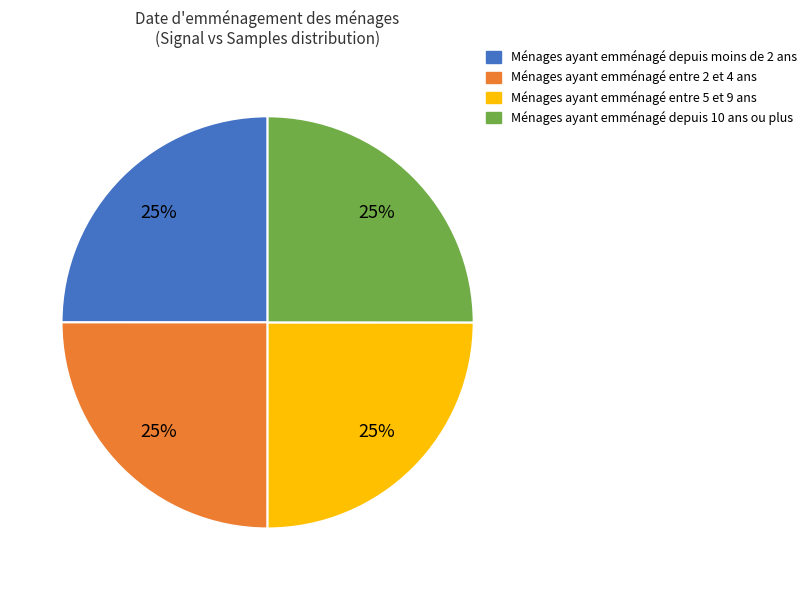

Is there a majority slice in this chart?

No